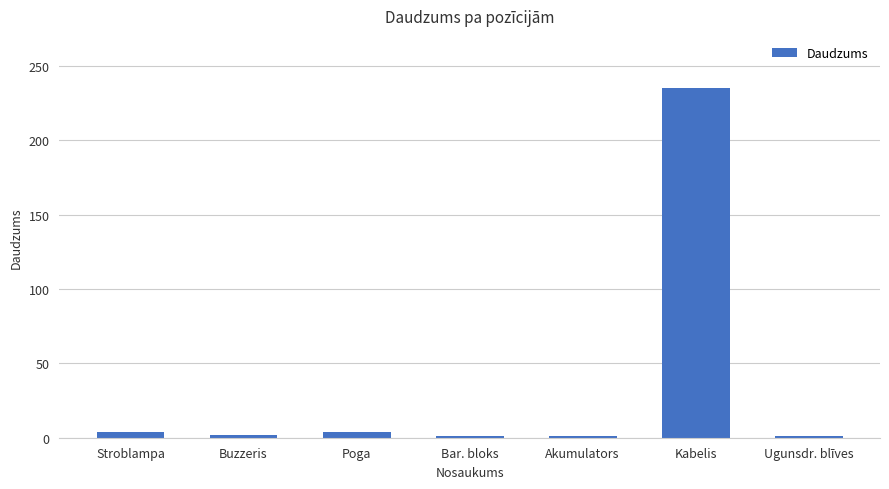

Where does the data first go above 2?

Stroblampa